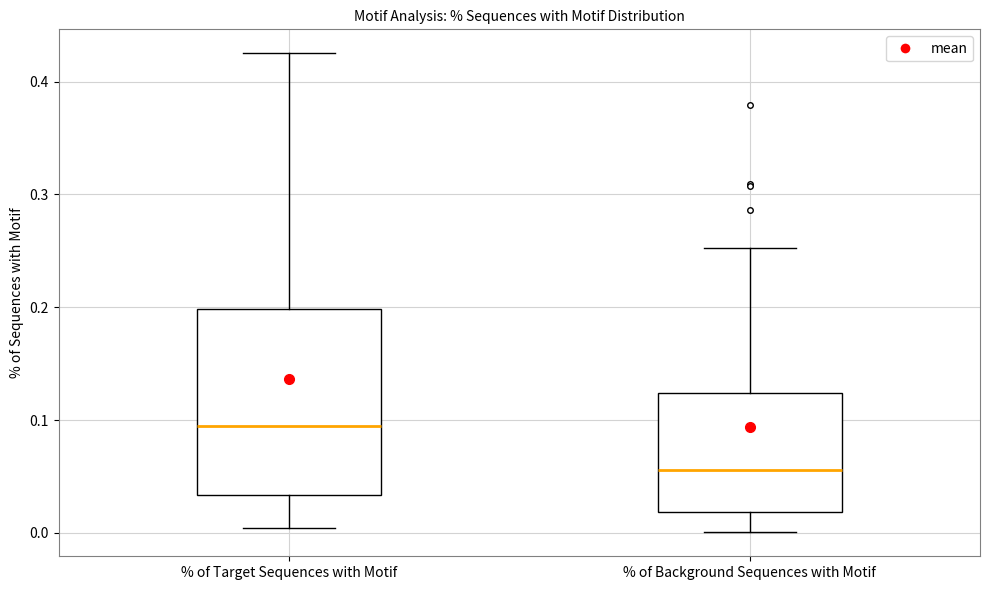

Reading left to right, read every box against the y-axis: the position of its median line, the range the box covers, and the ends of its whiskers. The values are not printed on the chart, so give them approximately, as read against the axis.

% of Target Sequences with Motif: median 0.09, box 0.03 to 0.20, whiskers 0.00 to 0.43
% of Background Sequences with Motif: median 0.06, box 0.02 to 0.12, whiskers 0.00 to 0.25